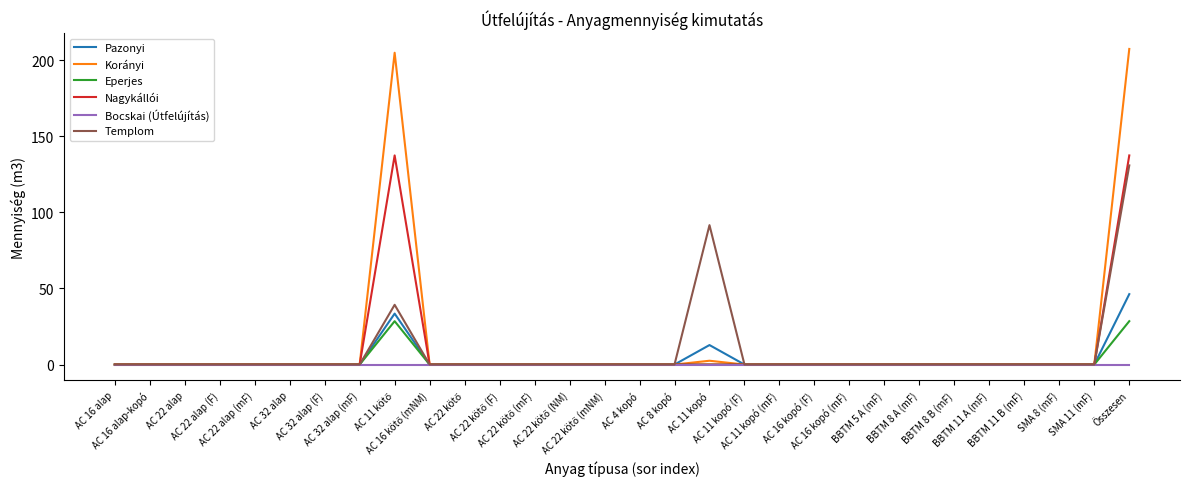

What is the greatest value displayed?

207.3